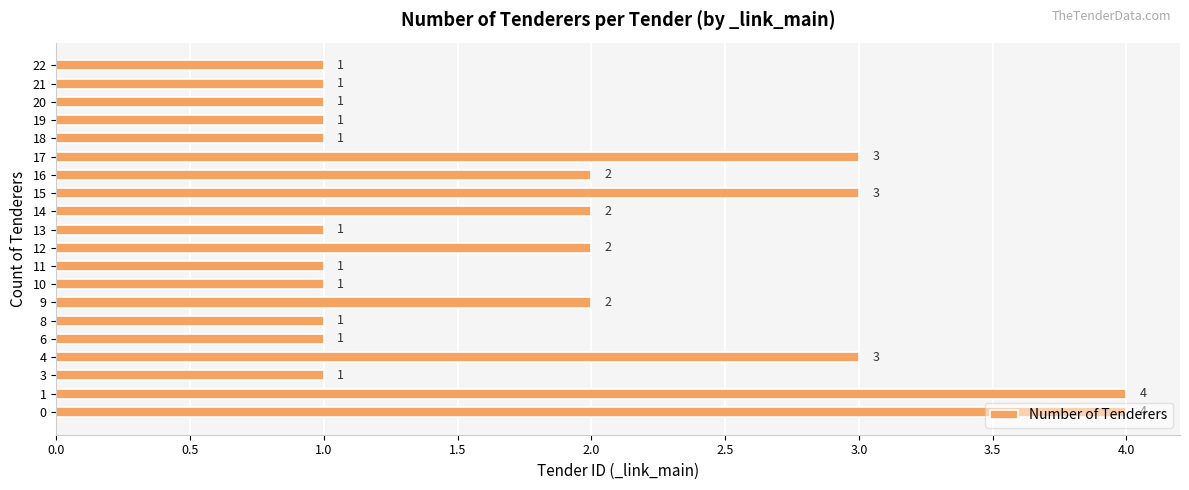

True or false: the data shows 2 at 0.

False